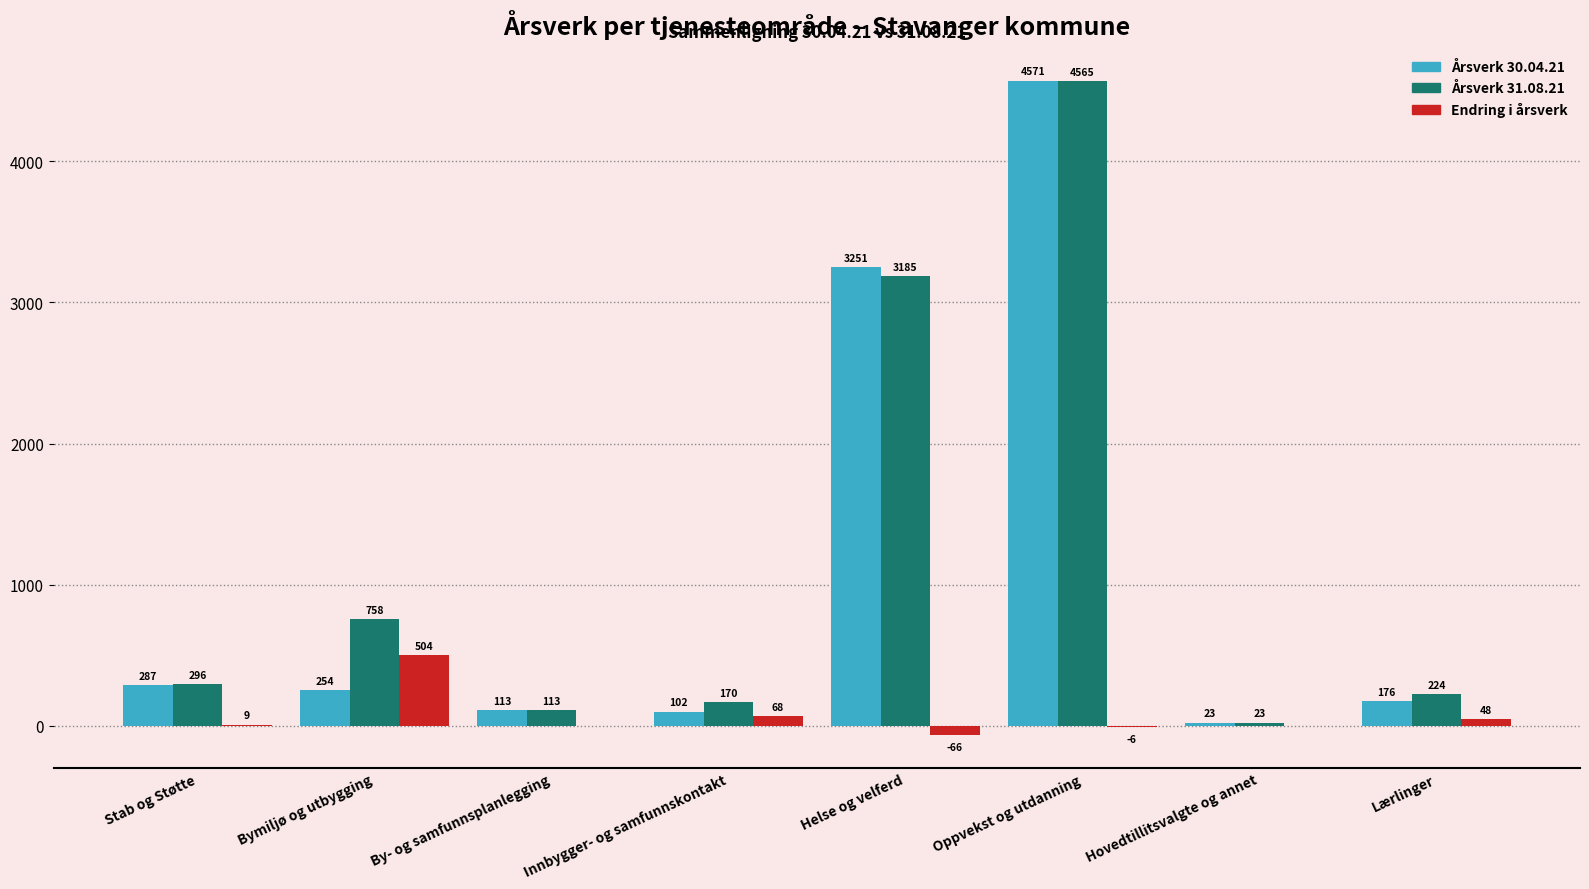

The Årsverk 30.04.21 series shows 4571 at Oppvekst og utdanning. True or false?

True